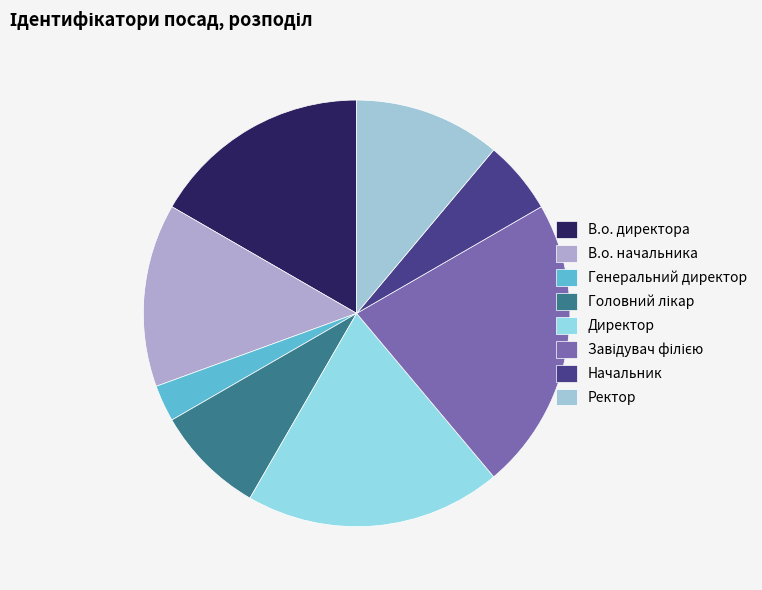

To the nearest percent, what is the average slice percentage?

12%